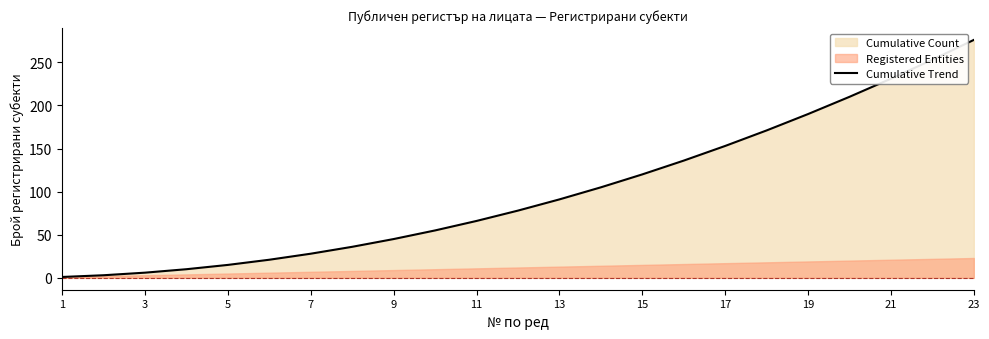

Reading left to right, transcribe all the data shown in this chart.

1	3	6	10	15	21	28	36	45	55	66	78	91	105	120	136	153	171	190	210	231	253	276